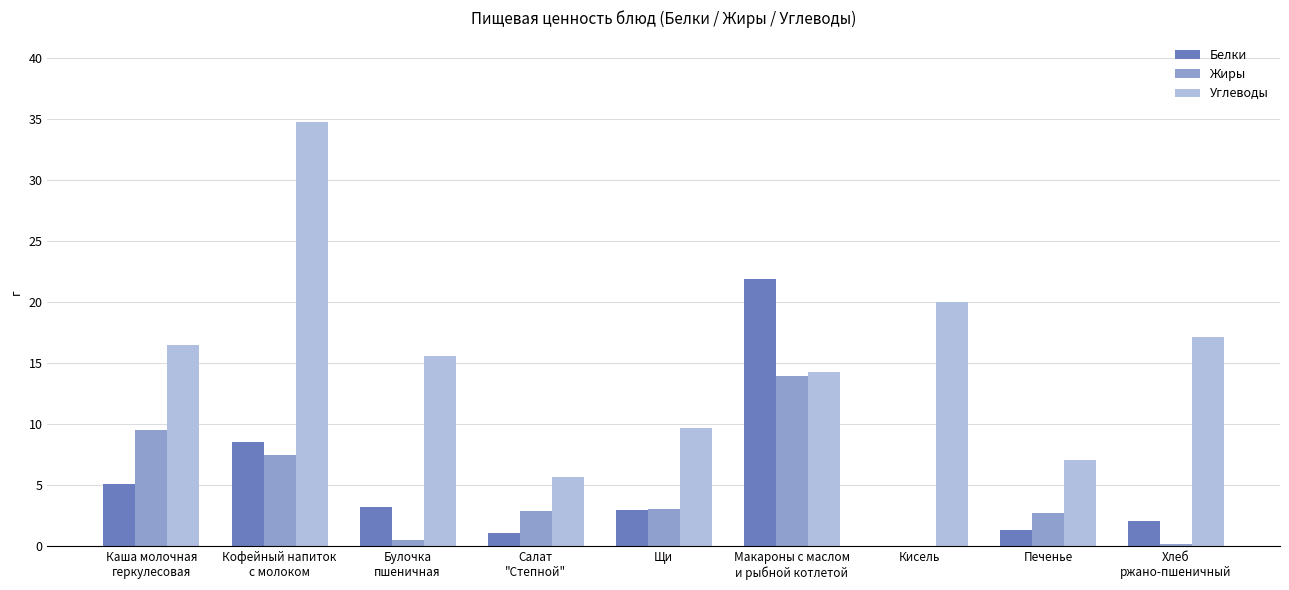

Is it true that Углеводы equals 20.0 at Кисель?

True